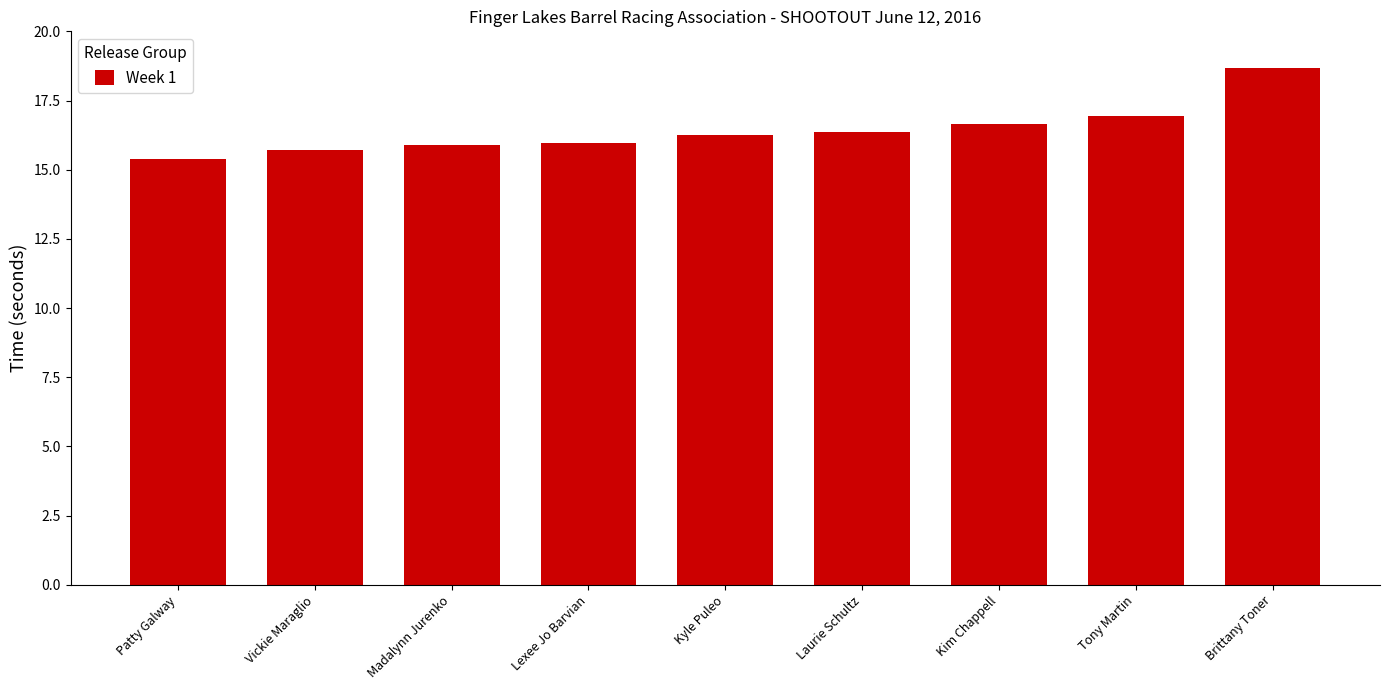

Approximately how many times larger is the value at Lexee Jo Barvian compared to Kyle Puleo?

1.0